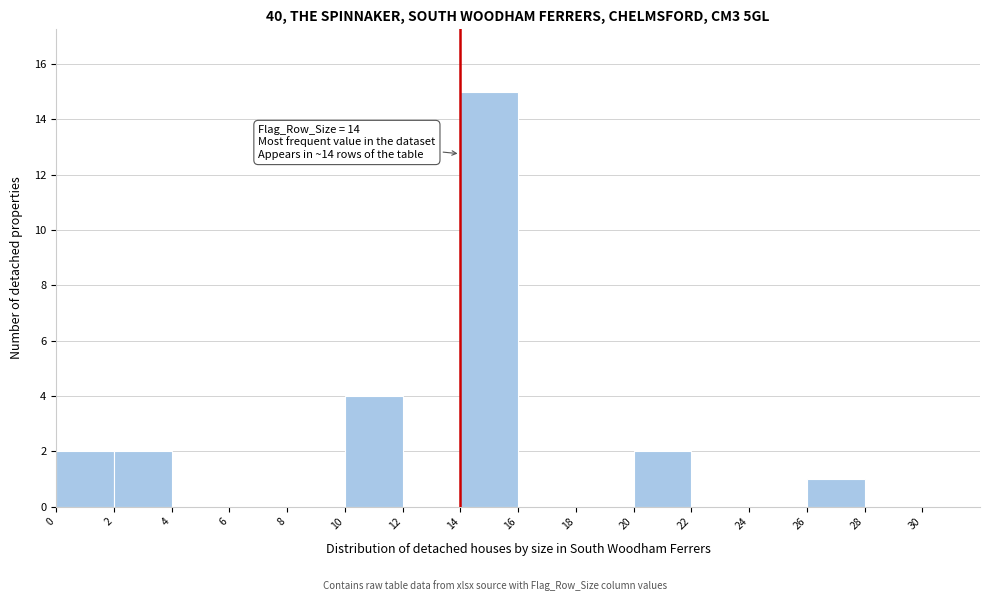

Over which range of the x-axis is the bar tallest?

14 to 16